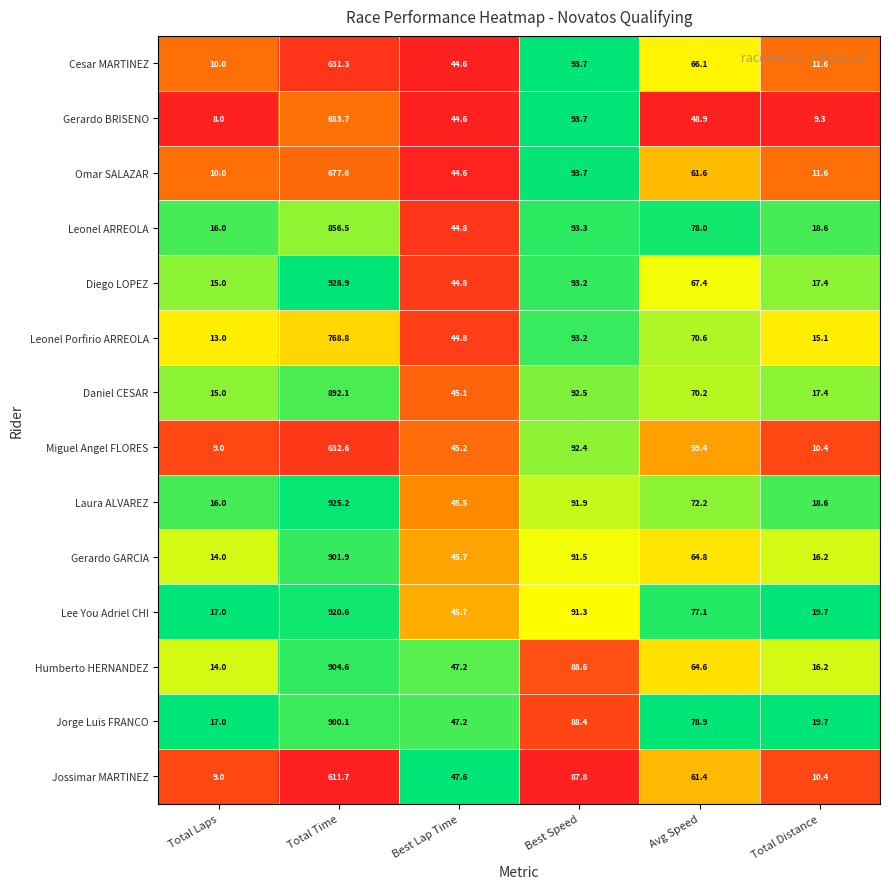

How many data points in Omar SALAZAR are above 61?

3